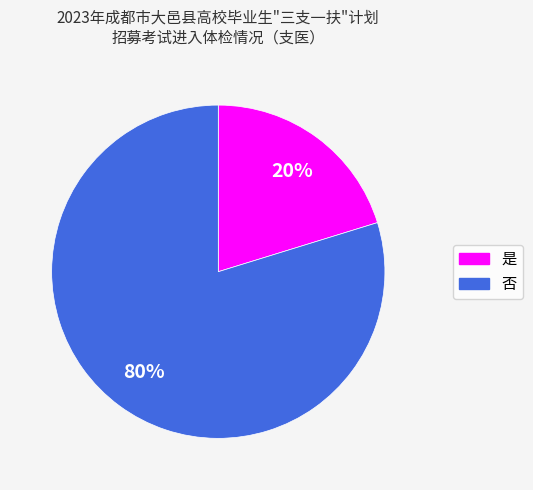

To the nearest percent, what is the difference between the largest and smallest slice percentages?

60%